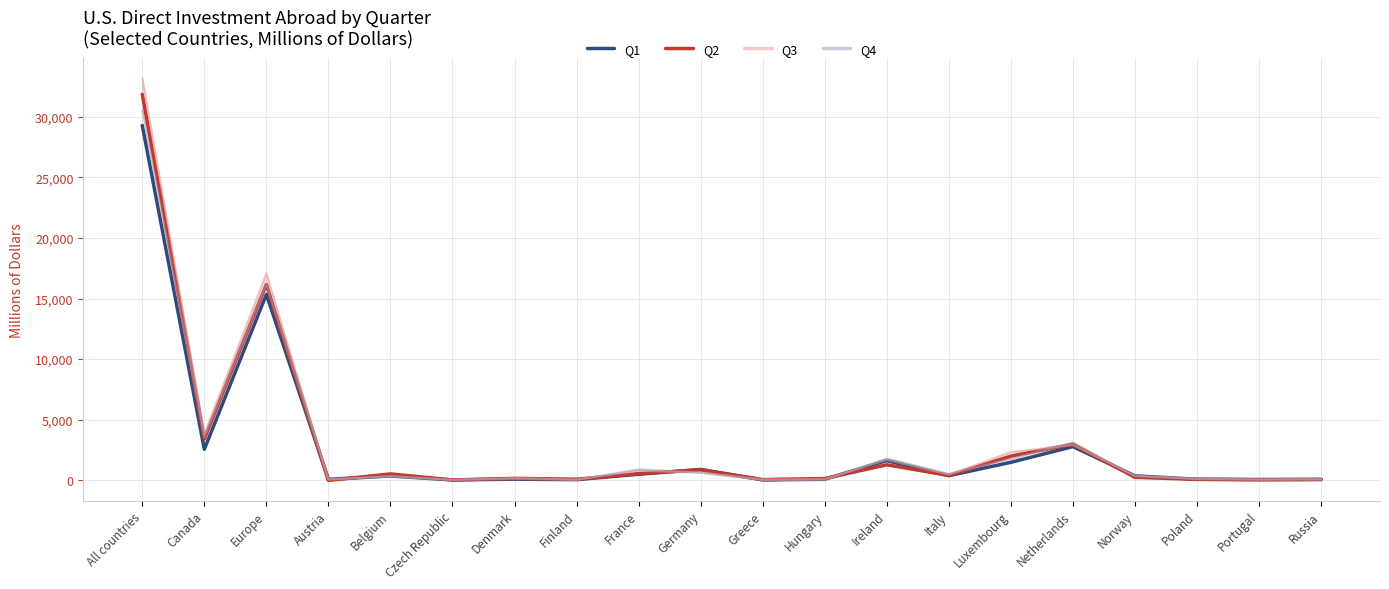

Where do Q2 and Q4 first cross each other?

All countries and Canada